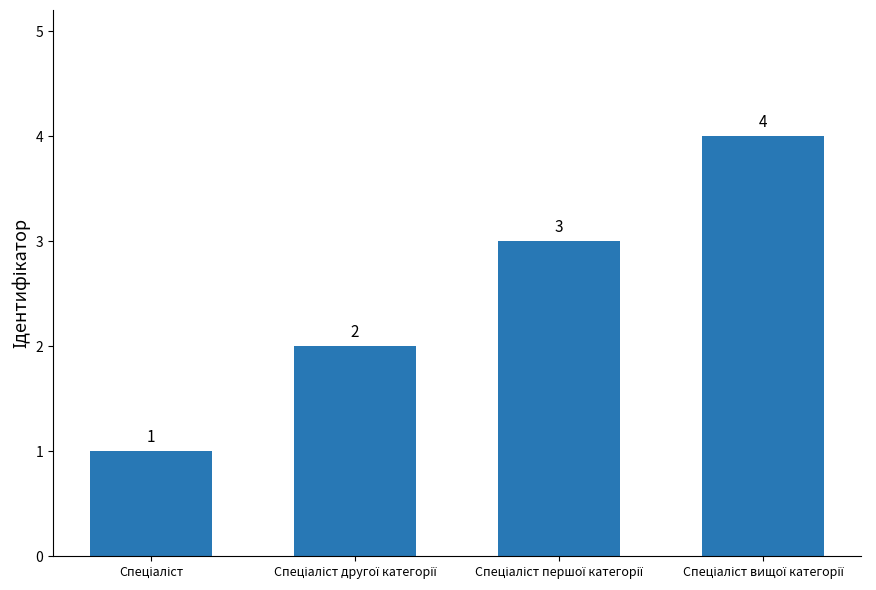

What is the difference between the maximum and minimum values?

3